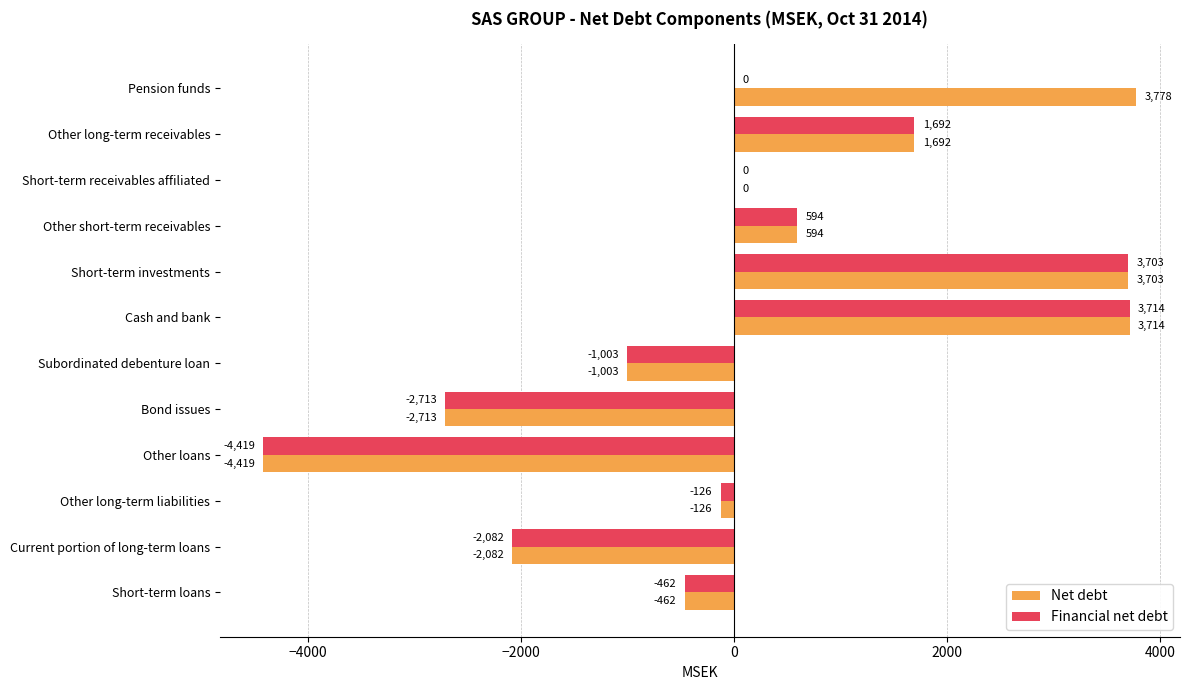

Which series has the largest total across all categories?

Net debt